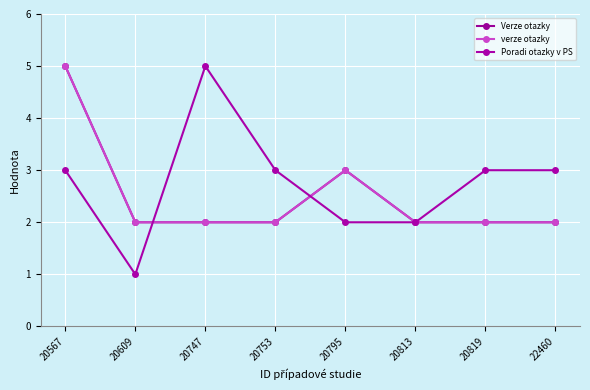

Is this an area chart (filled region under the line)?

No